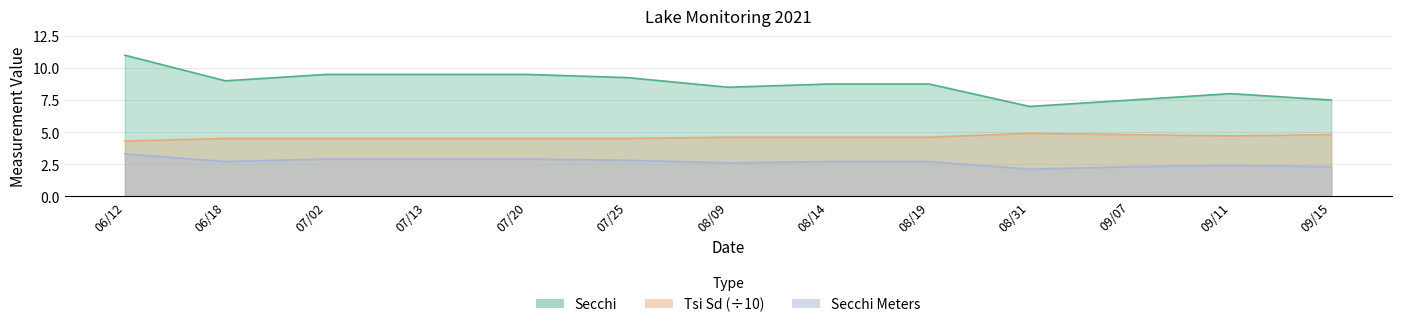

What position from the right is 07/20?

9